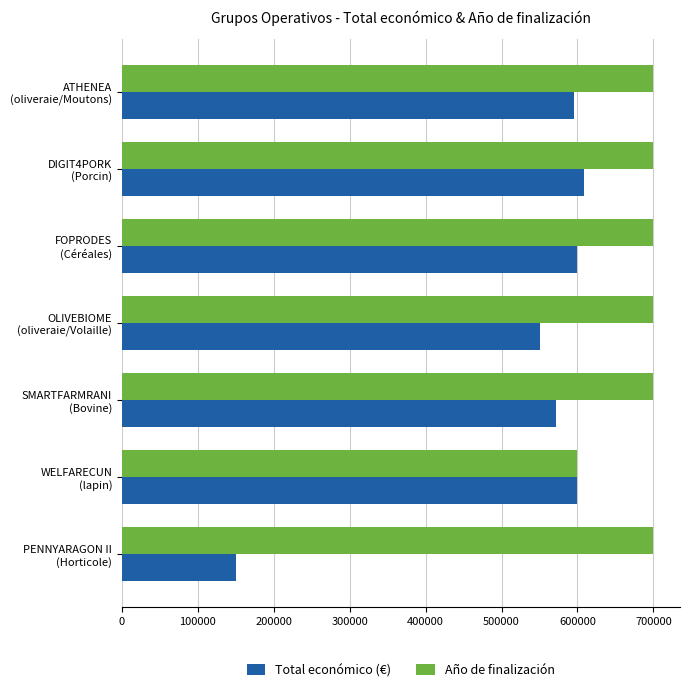

List the series in order of their peak value, lowest first.

Total económico (€), Año de finalización